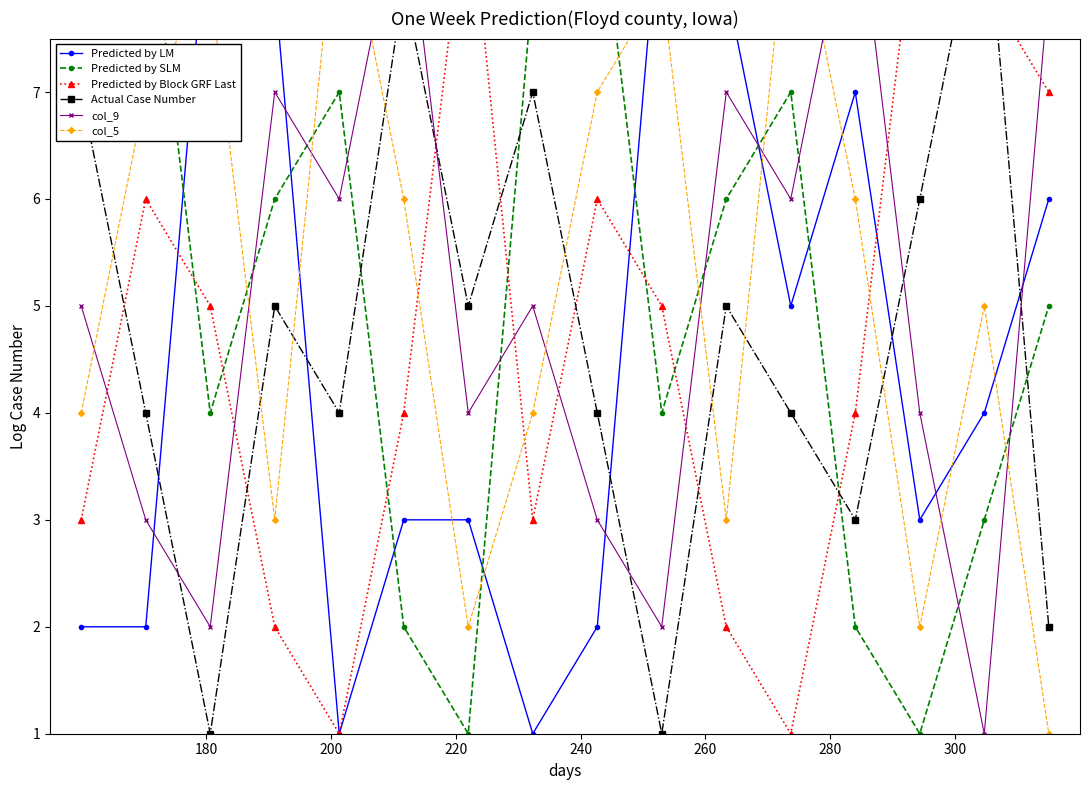

How many lines are shown in the chart?

6